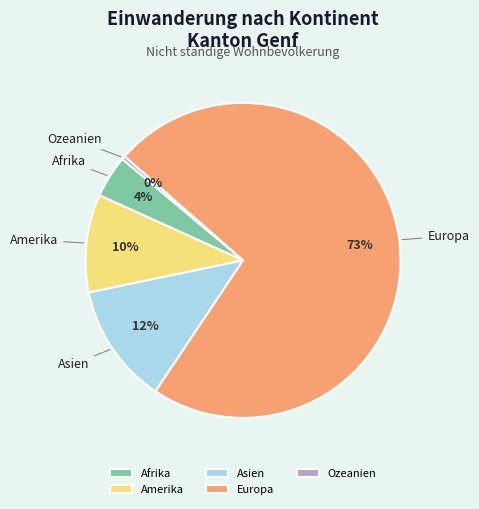

Which slice is the smallest?

Ozeanien